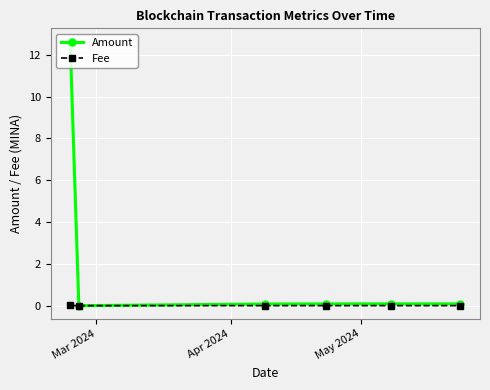

Rank the series by their average value, from highest to lowest.

Amount, Fee